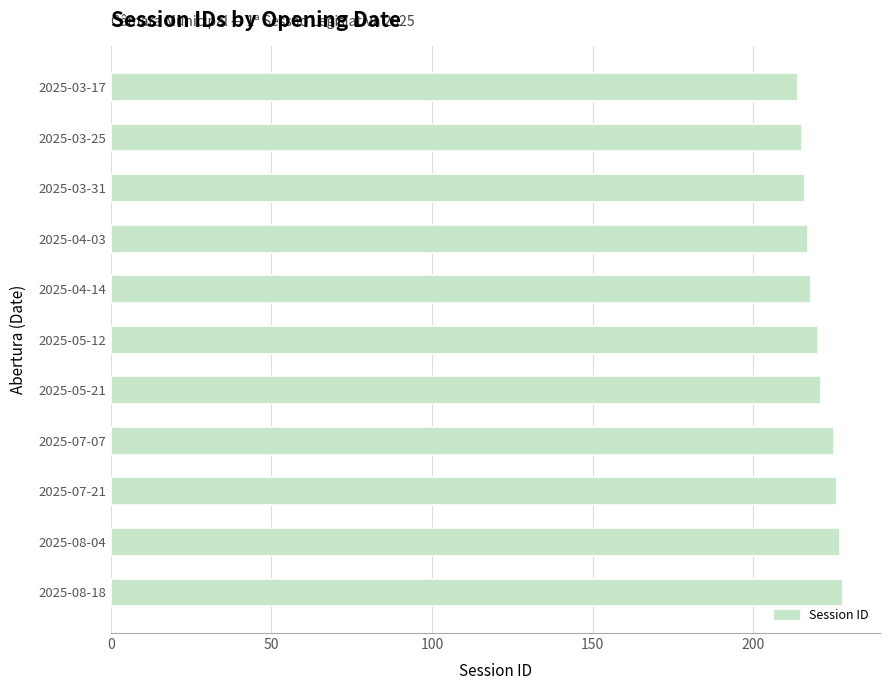

What is the minimum value shown in the chart?

214